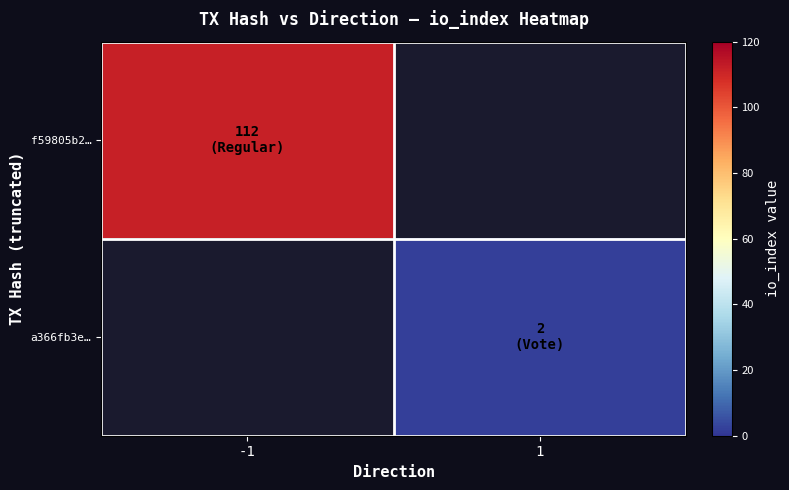

List the series in order of their overall mean, lowest first.

f59805b2…, a366fb3e…